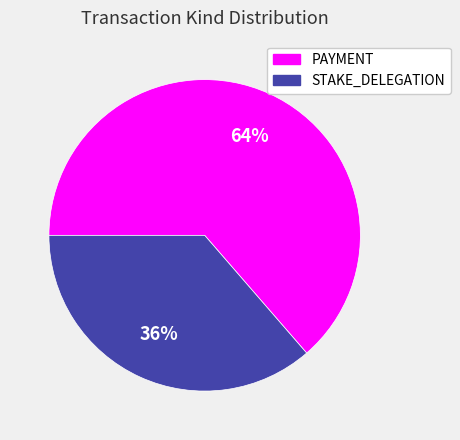

Which category has the biggest portion of the pie?

PAYMENT